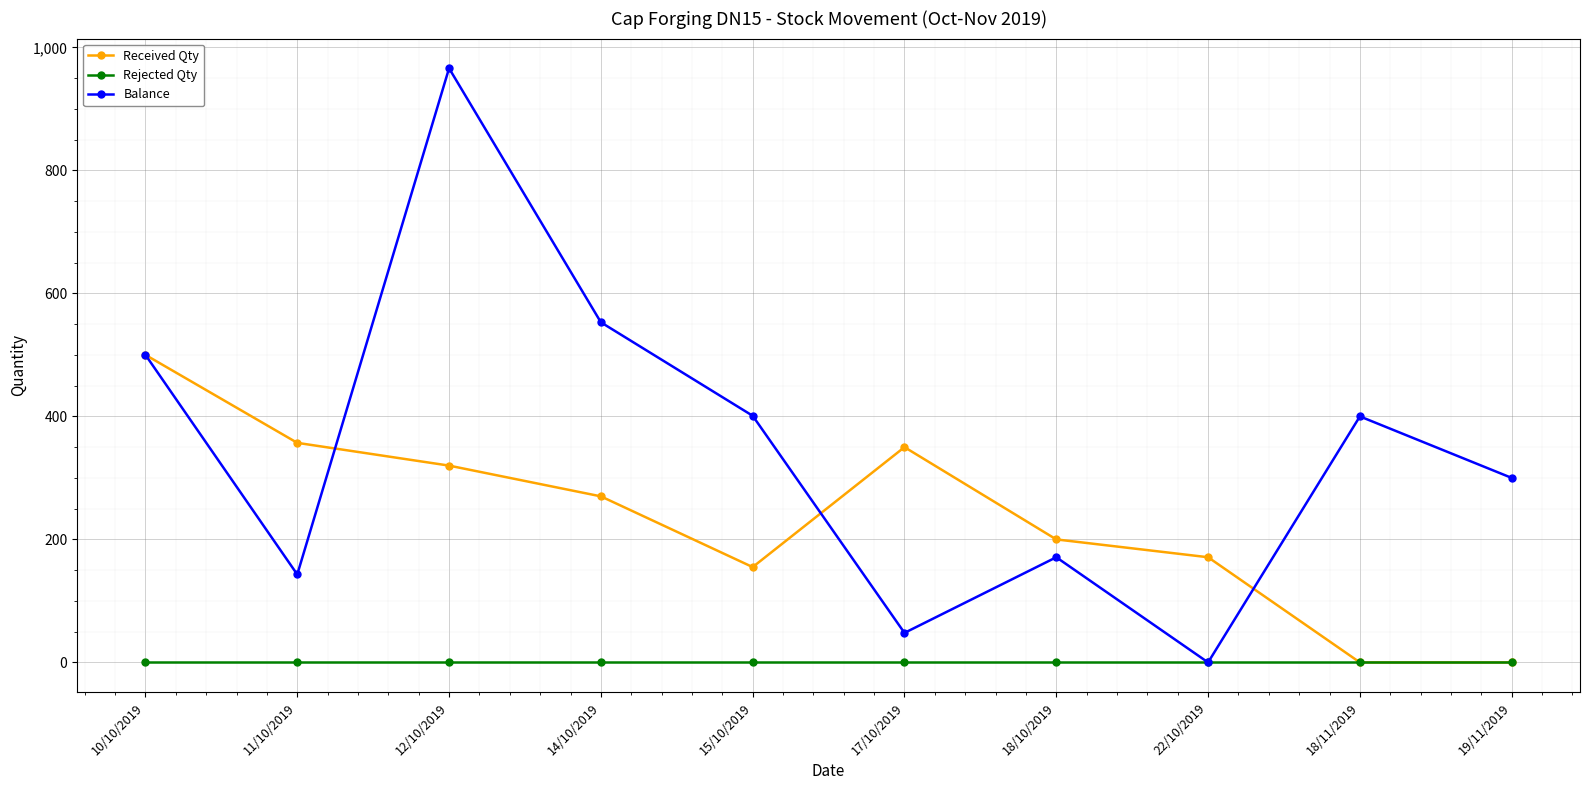

Where is Balance nearest to the value 483?

10/10/2019